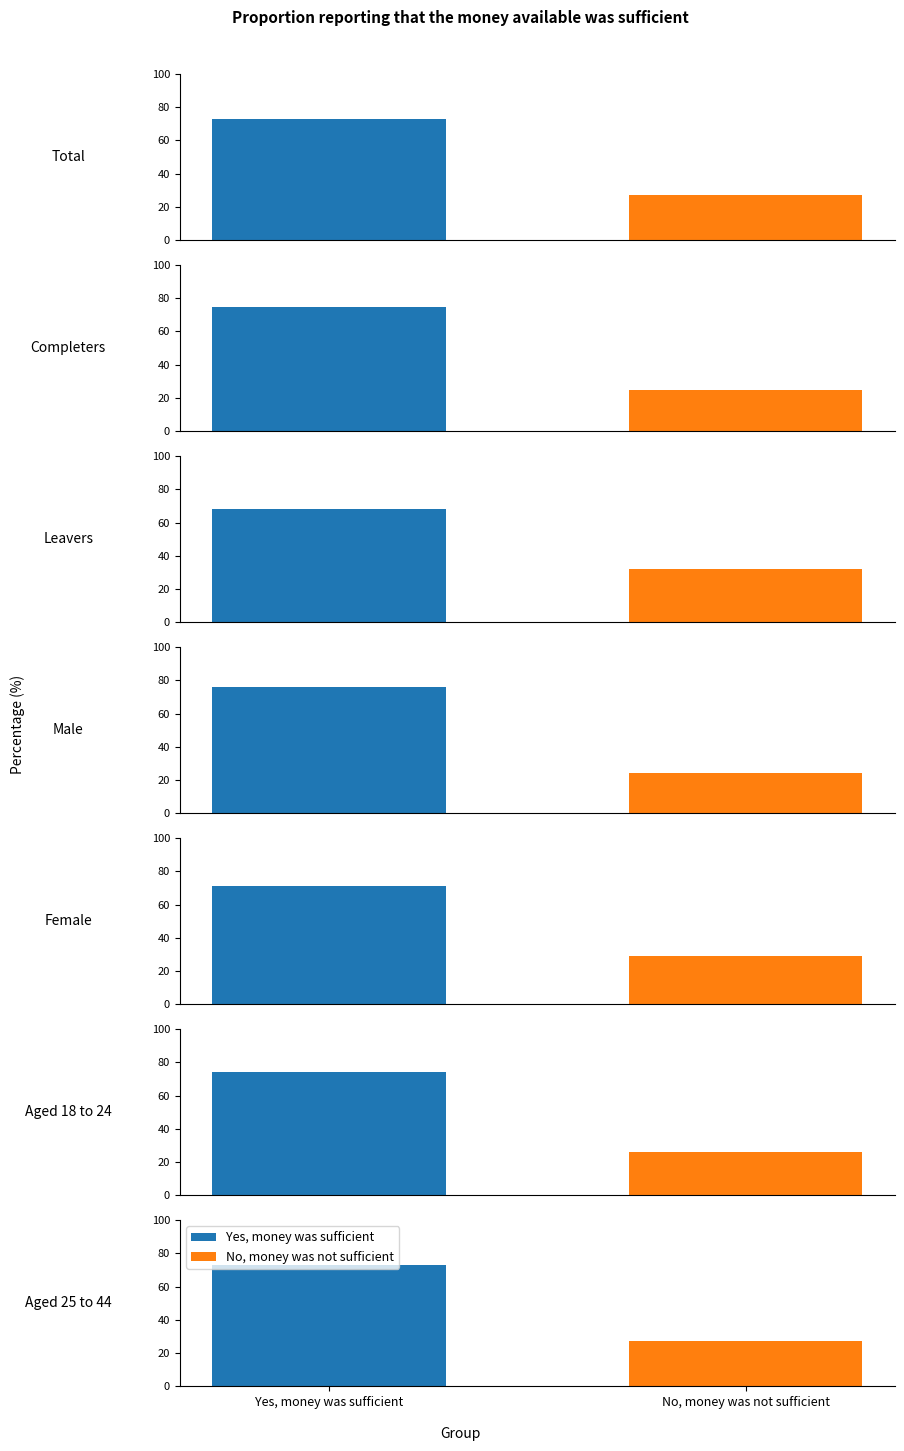

Between Total and Aged 25 to 44, which series saw the biggest shift?

Yes, money was sufficient